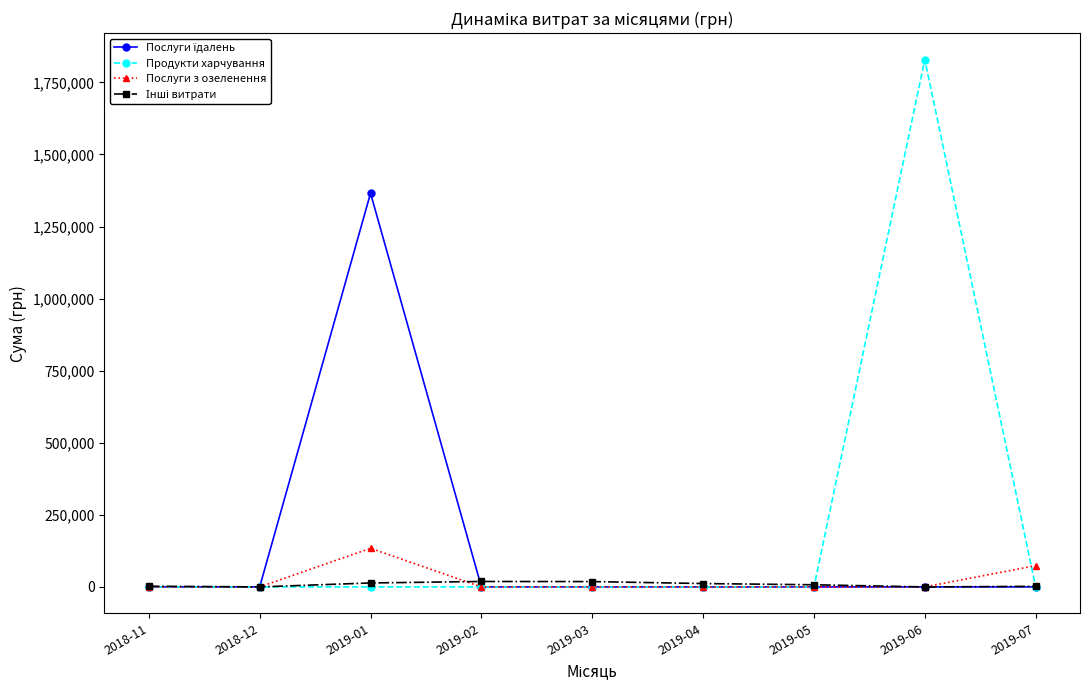

What is the label of the 1st point from the left?

2018-11